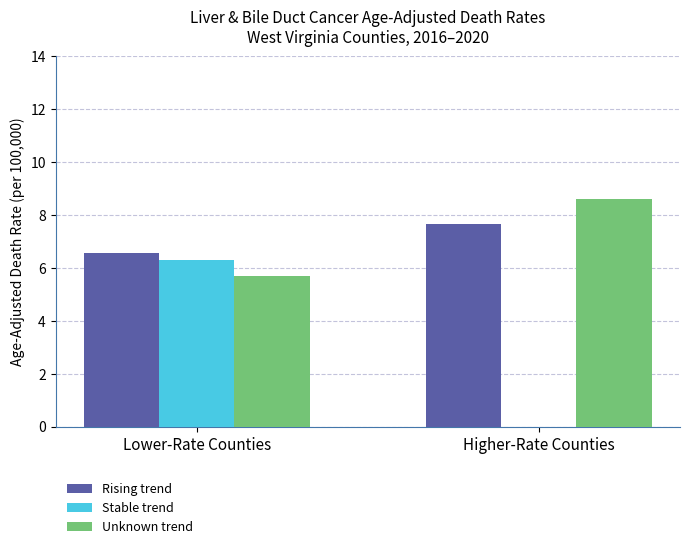

Between Lower-Rate Counties and Higher-Rate Counties, which series saw the biggest shift?

Stable trend